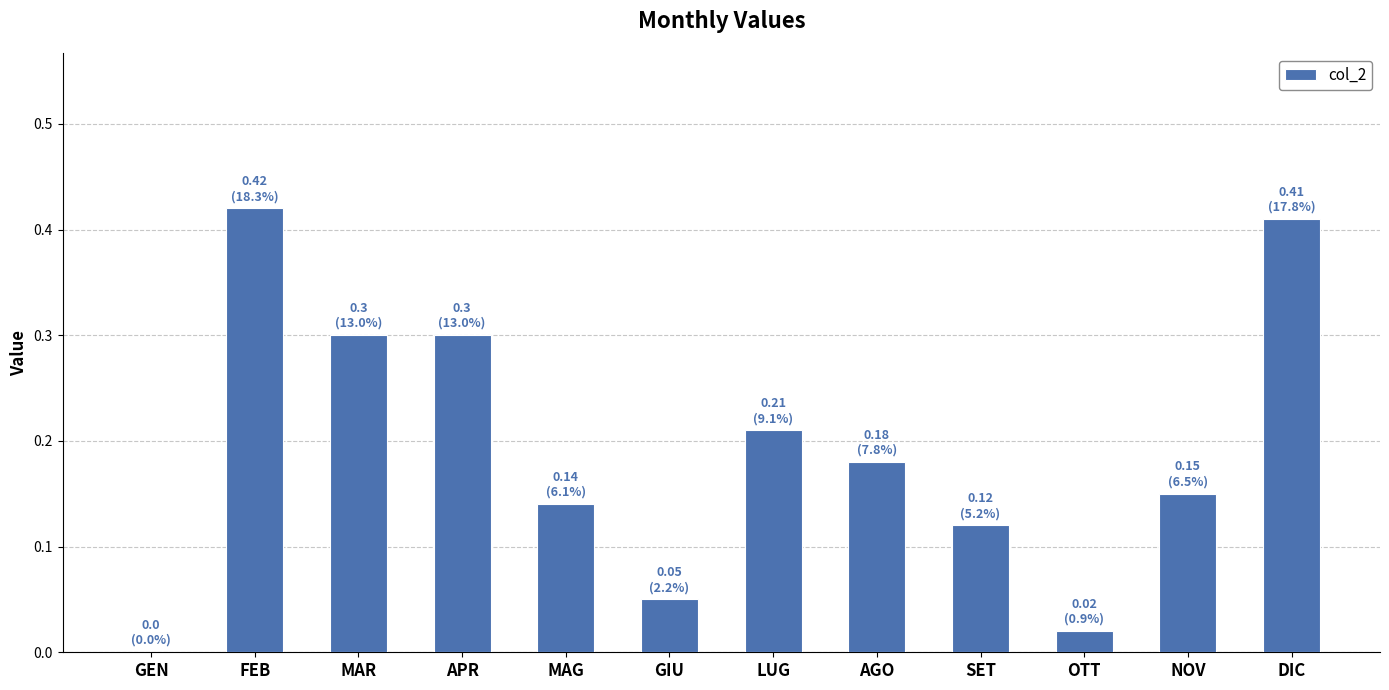

Is it true that the value at APR is 0.3?

True